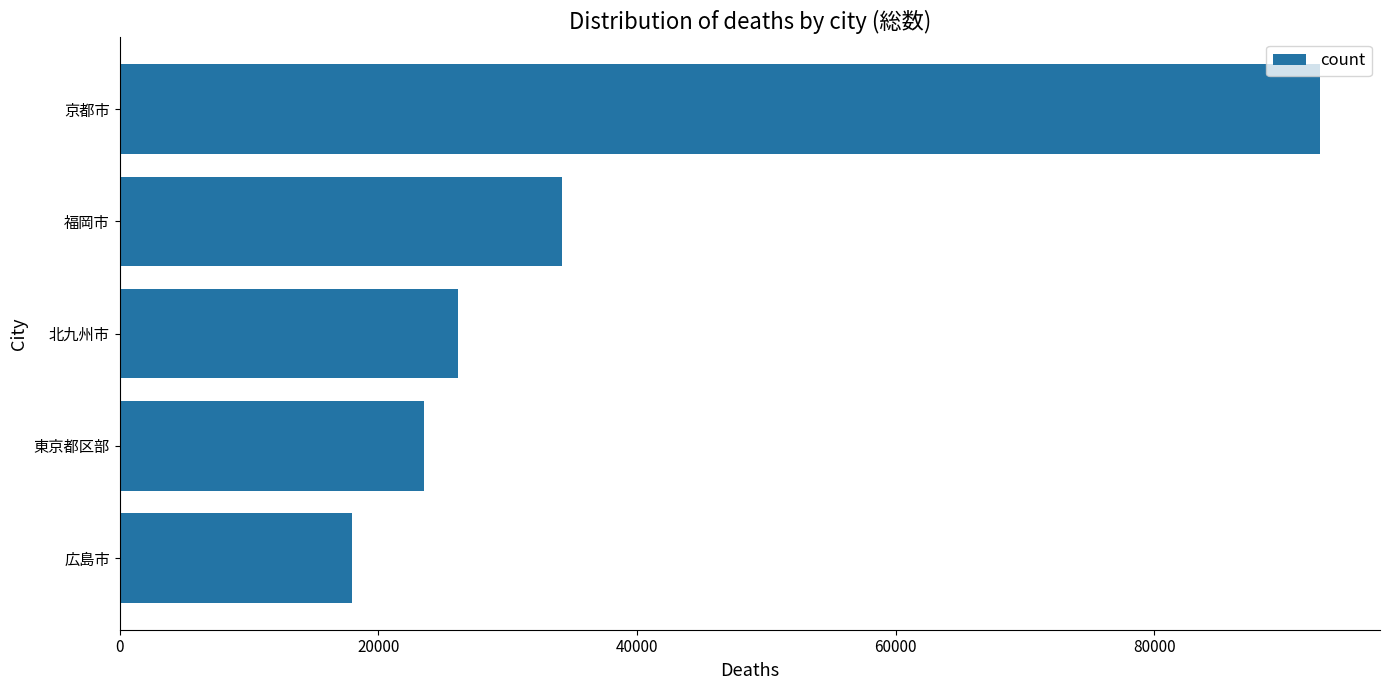

How many categories are shown in the chart?

5